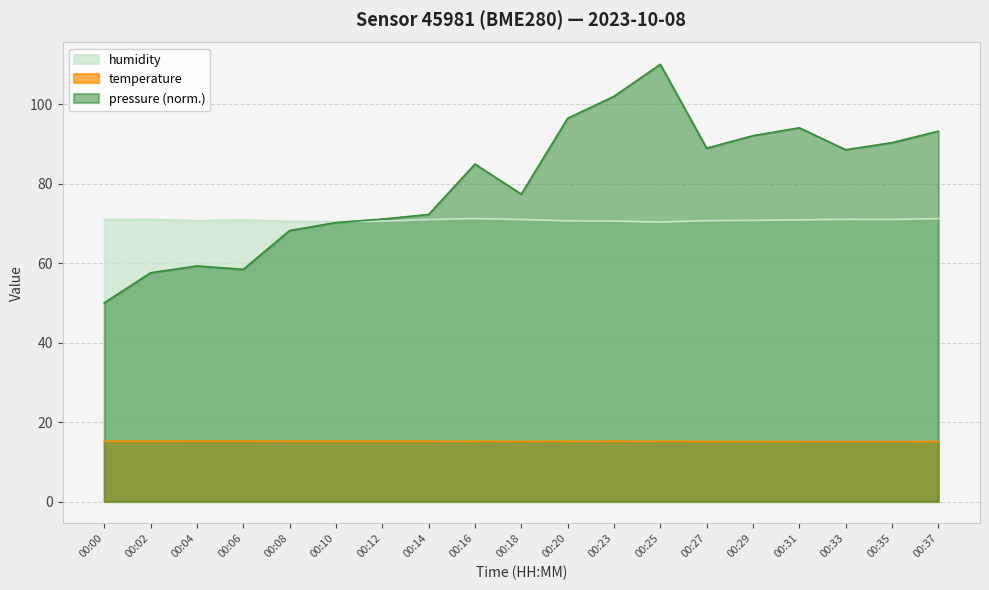

The pressure series shows 90.3 at 00:35. True or false?

True